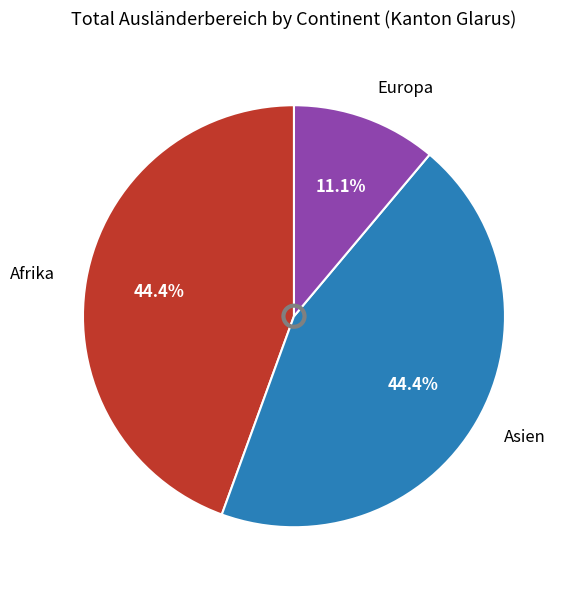

Is there any slice that represents more than half of the pie?

No